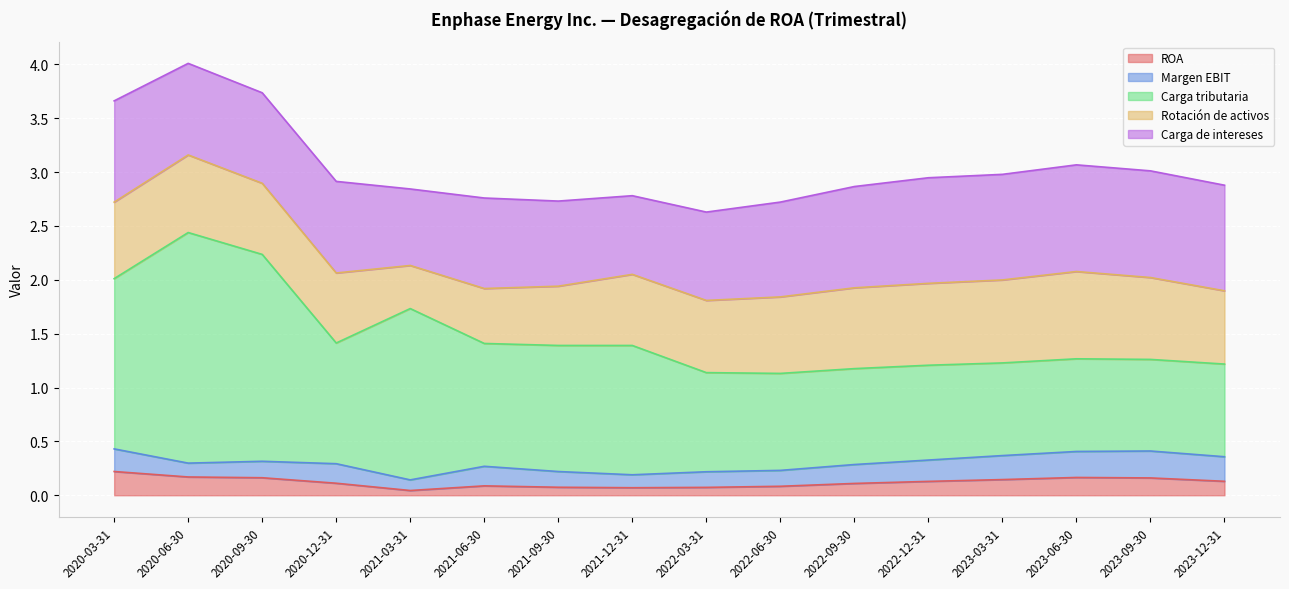

What is the label of the 11th point from the left?

2022-09-30